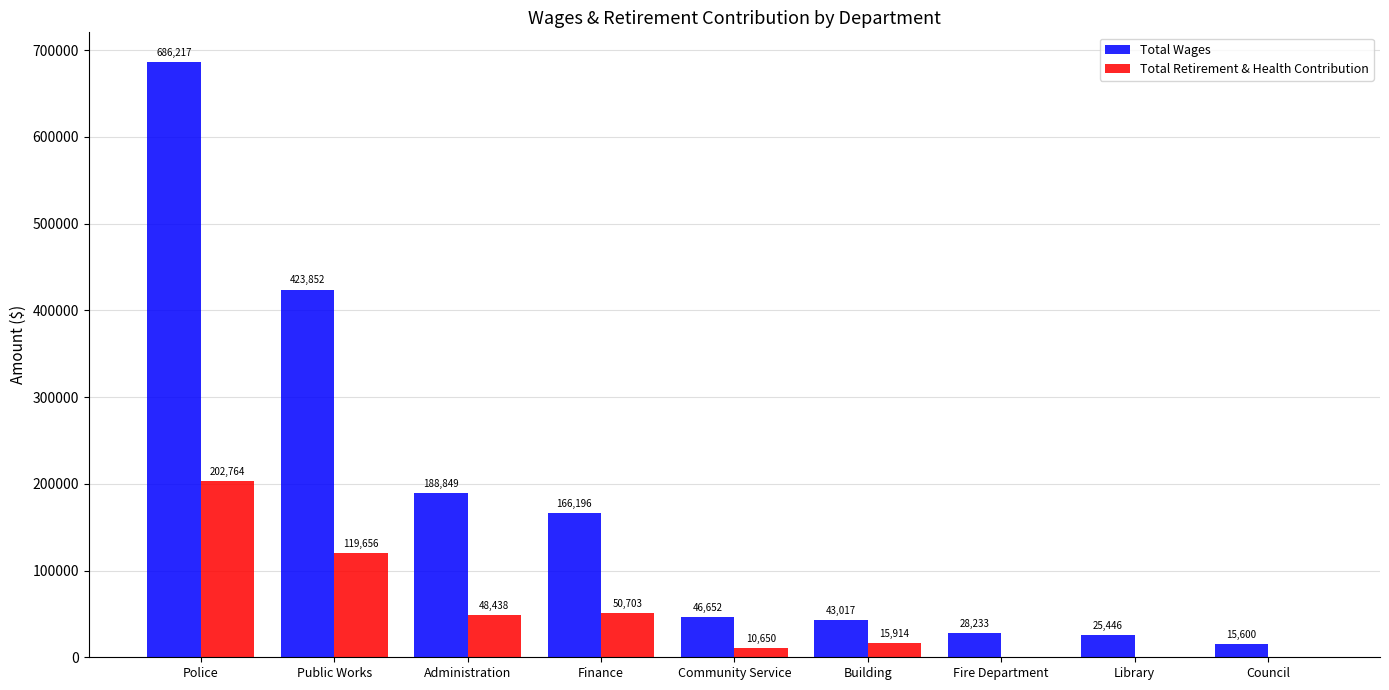

Which series changed the most between Police and Fire Department?

Total Wages